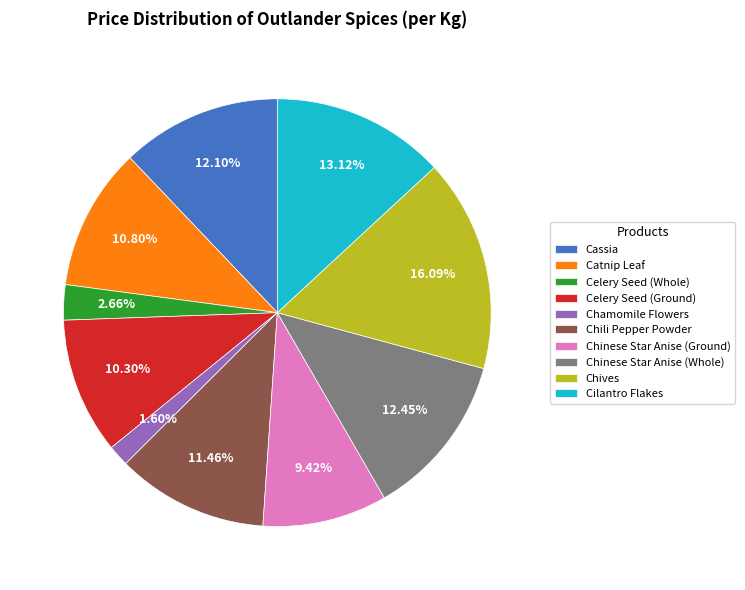

Does any single category account for the majority?

No